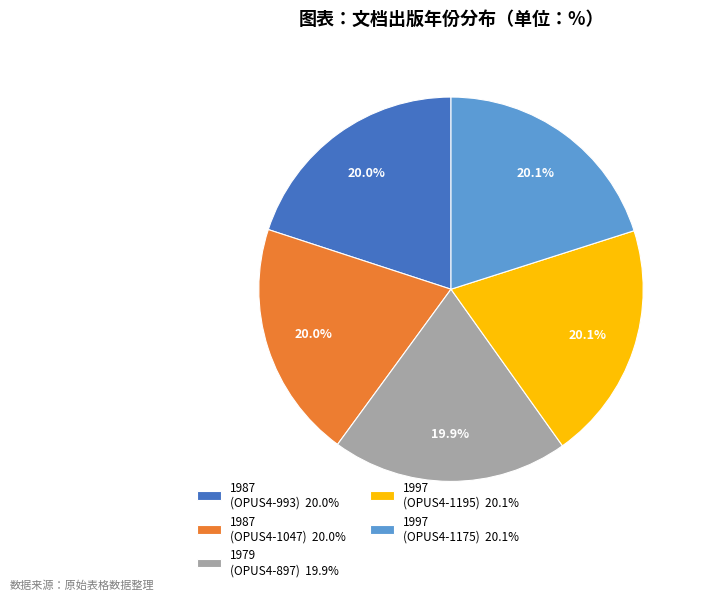

Is there any slice that represents more than half of the pie?

No